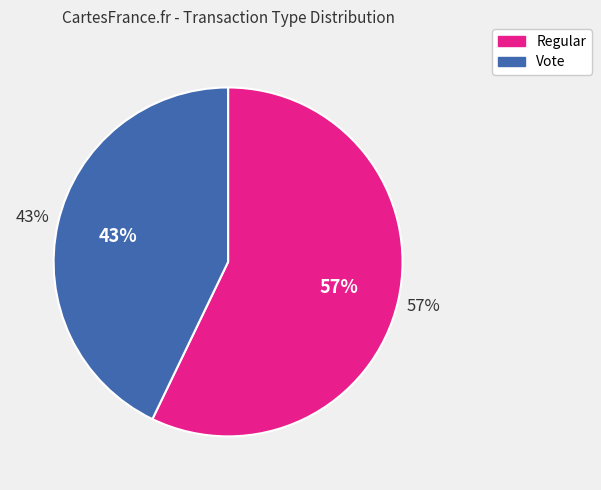

To the nearest percent, what is the difference between the largest and smallest slice percentages?

14%